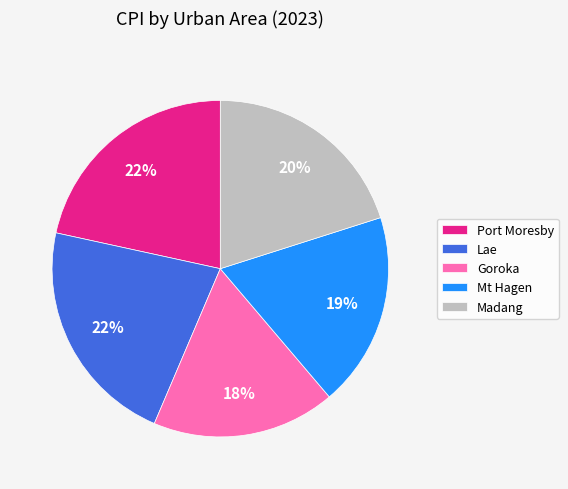

To the nearest percent, what percentage of the pie is Lae?

22%